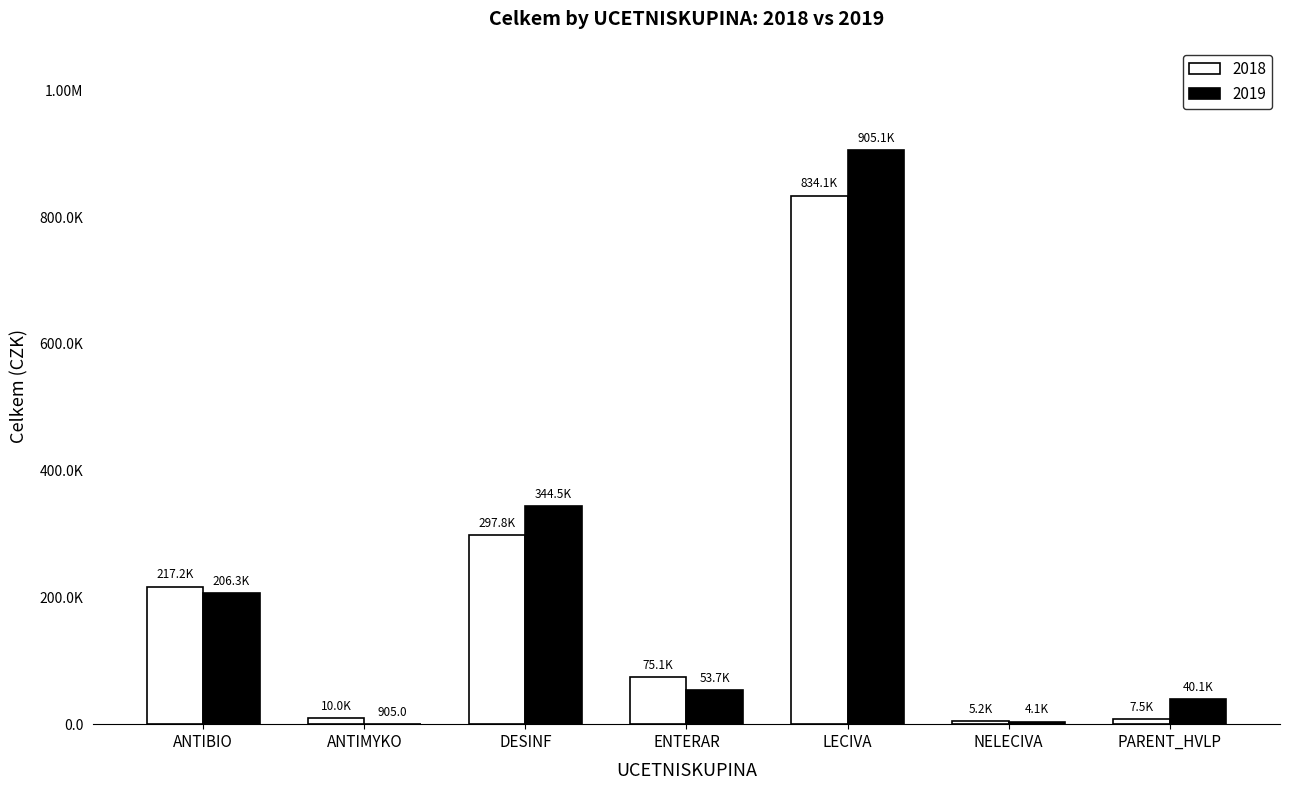

What are all the series names shown in the legend?

2018, 2019